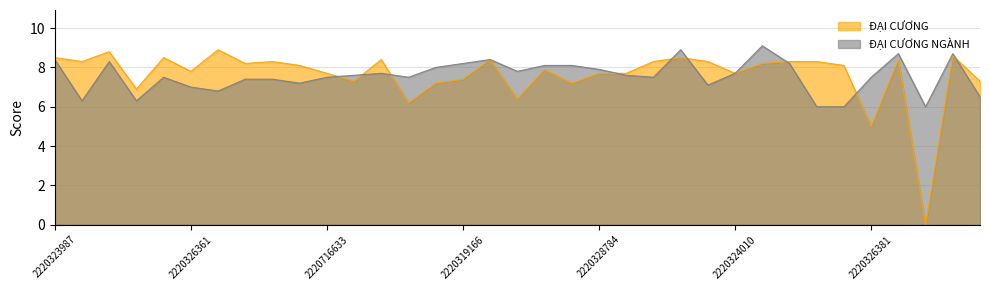

True or false: ĐẠI CƯƠNG has more than 1 points higher than both neighbors.

True